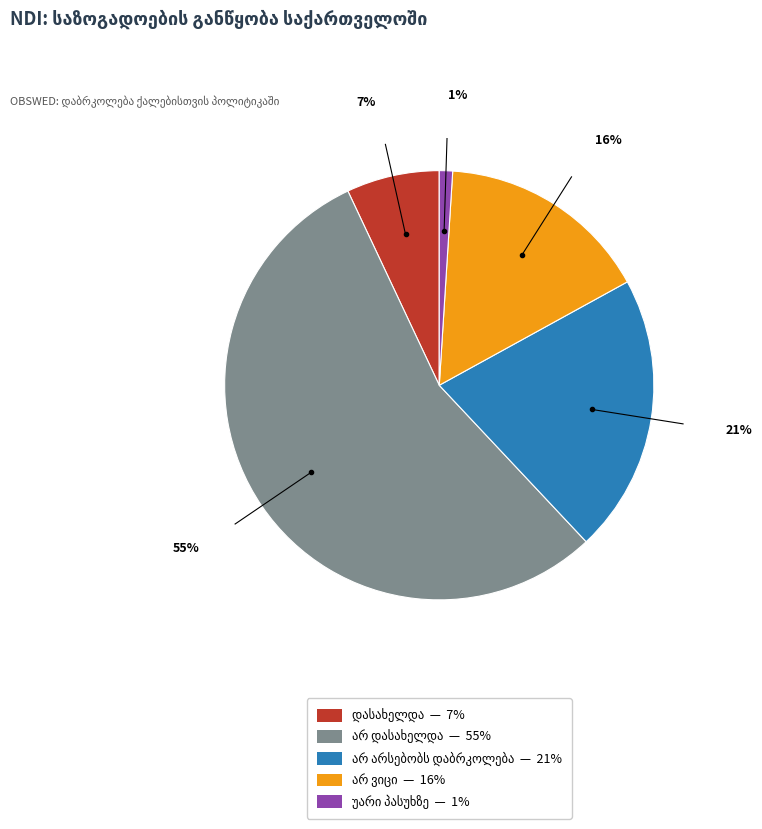

To the nearest percent, what is the difference between the largest and smallest slice percentages?

54%